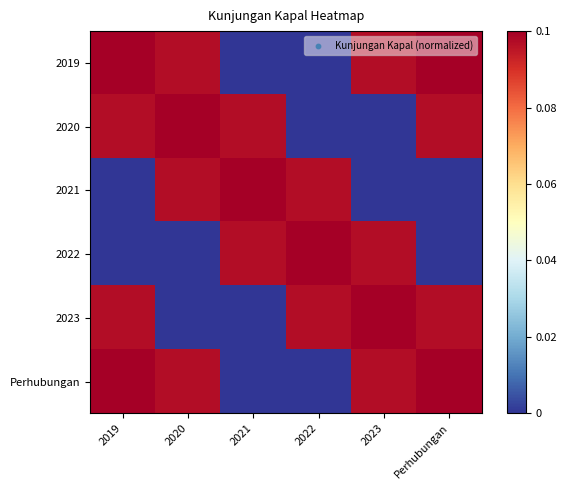

Reading left to right, extract all data points from this chart.

2019: 2019=0.1	2020=0.1	2021=0.0	2022=0.0	2023=0.1	Perhubungan=0.1
2020: 2019=0.1	2020=0.1	2021=0.1	2022=0.0	2023=0.0	Perhubungan=0.1
2021: 2019=0.0	2020=0.1	2021=0.1	2022=0.1	2023=0.0	Perhubungan=0.0
2022: 2019=0.0	2020=0.0	2021=0.1	2022=0.1	2023=0.1	Perhubungan=0.0
2023: 2019=0.1	2020=0.0	2021=0.0	2022=0.1	2023=0.1	Perhubungan=0.1
Perhubungan: 2019=0.1	2020=0.1	2021=0.0	2022=0.0	2023=0.1	Perhubungan=0.1